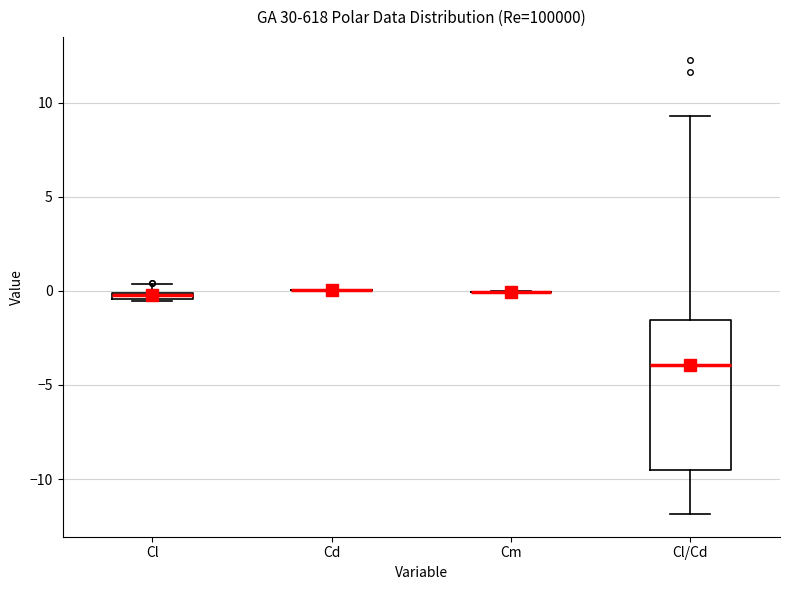

Which box is the tallest, from its lower edge to its upper edge?

Cl/Cd